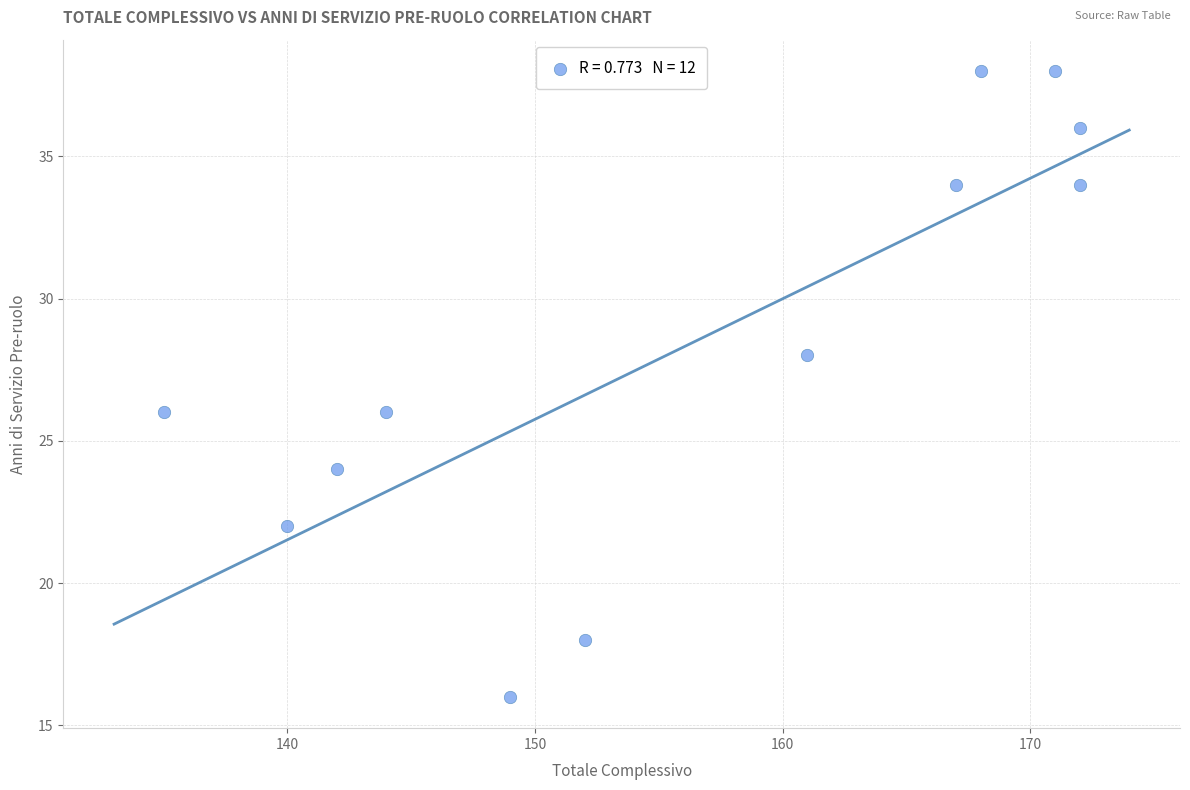

What is the range of Y values (max minus min)?

22